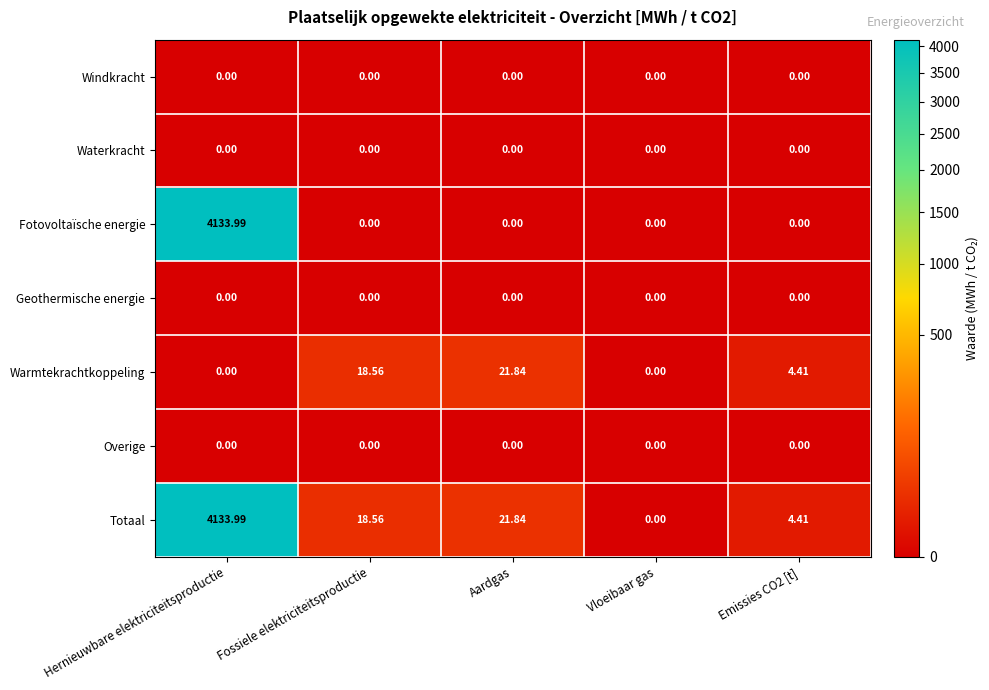

What is the maximum value shown in the chart?

4134.0